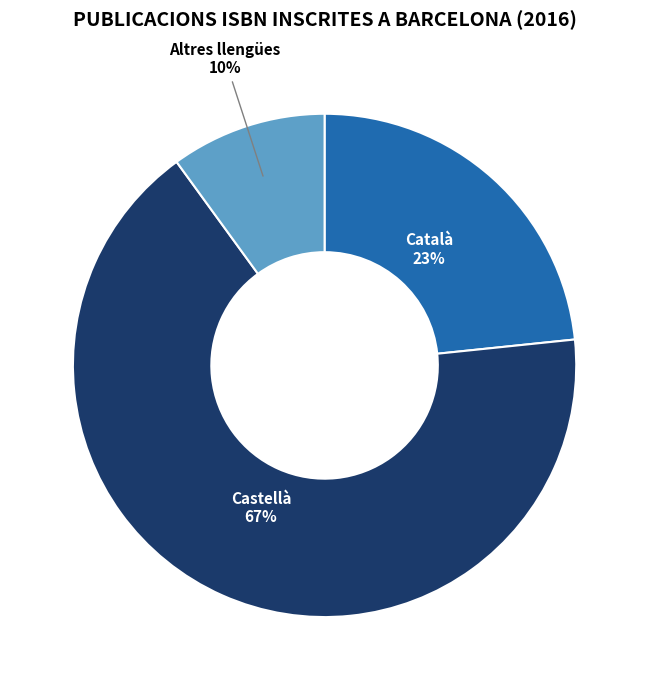

Does any single category account for the majority?

Yes